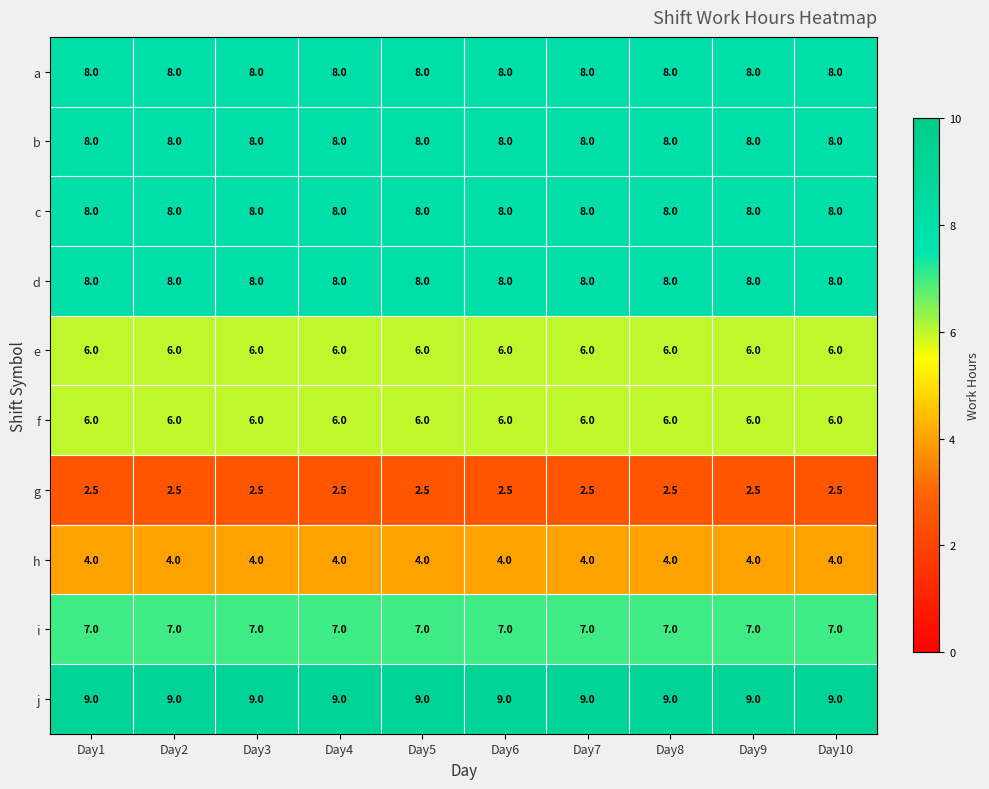

How many data points does each series have?

10